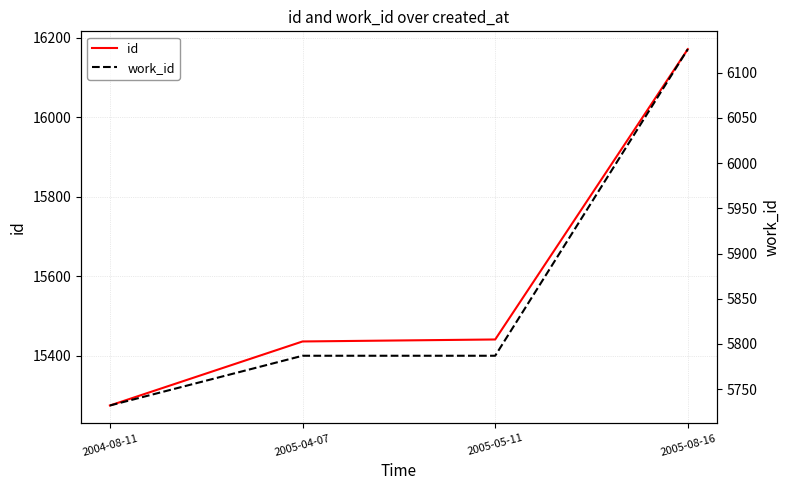

True or false: work_id has more than 2 points higher than both neighbors.

False